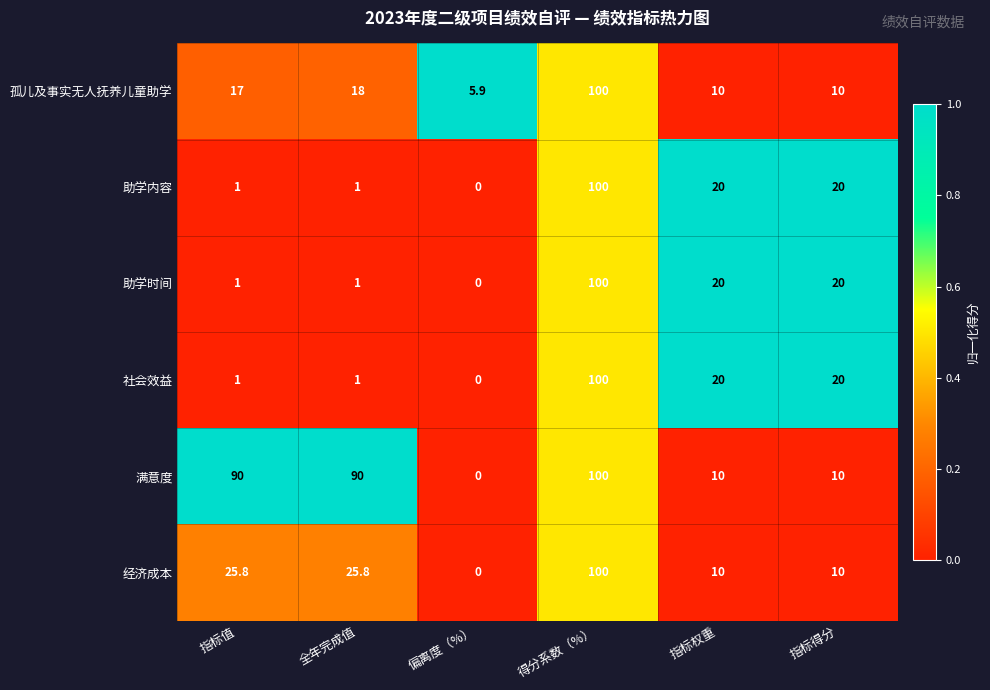

At how many categories does at least one series exceed 0?

6